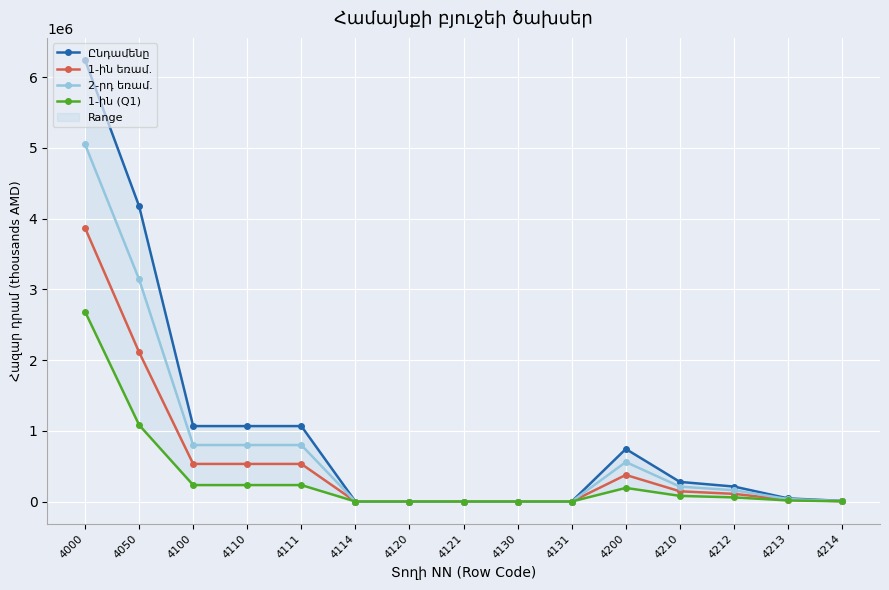

What is the difference between the maximum and second lowest values in the 2-րդ եռամ. series?

5051434.4